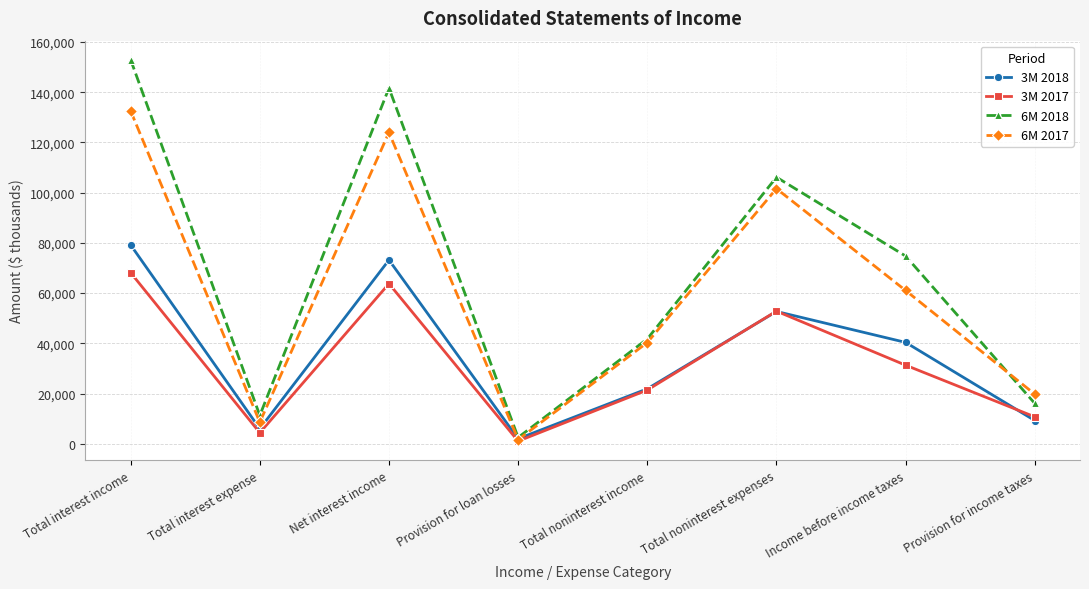

Reading left to right, extract all data points from this chart.

3M 2018: Total interest income=79167	Total interest expense=5999	Net interest income=73168	Provision for loan losses=2000	Total noninterest income=21887	Total noninterest expenses=52688	Income before income taxes=40367	Provision for income taxes=9249
3M 2017: Total interest income=68133	Total interest expense=4378	Net interest income=63755	Provision for loan losses=1050	Total noninterest income=21398	Total noninterest expenses=52809	Income before income taxes=31294	Provision for income taxes=10731
6M 2018: Total interest income=152916	Total interest expense=11277	Net interest income=141639	Provision for loan losses=2500	Total noninterest income=41750	Total noninterest expenses=106139	Income before income taxes=74750	Provision for income taxes=16077
6M 2017: Total interest income=132540	Total interest expense=8585	Net interest income=123955	Provision for loan losses=1650	Total noninterest income=40310	Total noninterest expenses=101582	Income before income taxes=61033	Provision for income taxes=19745